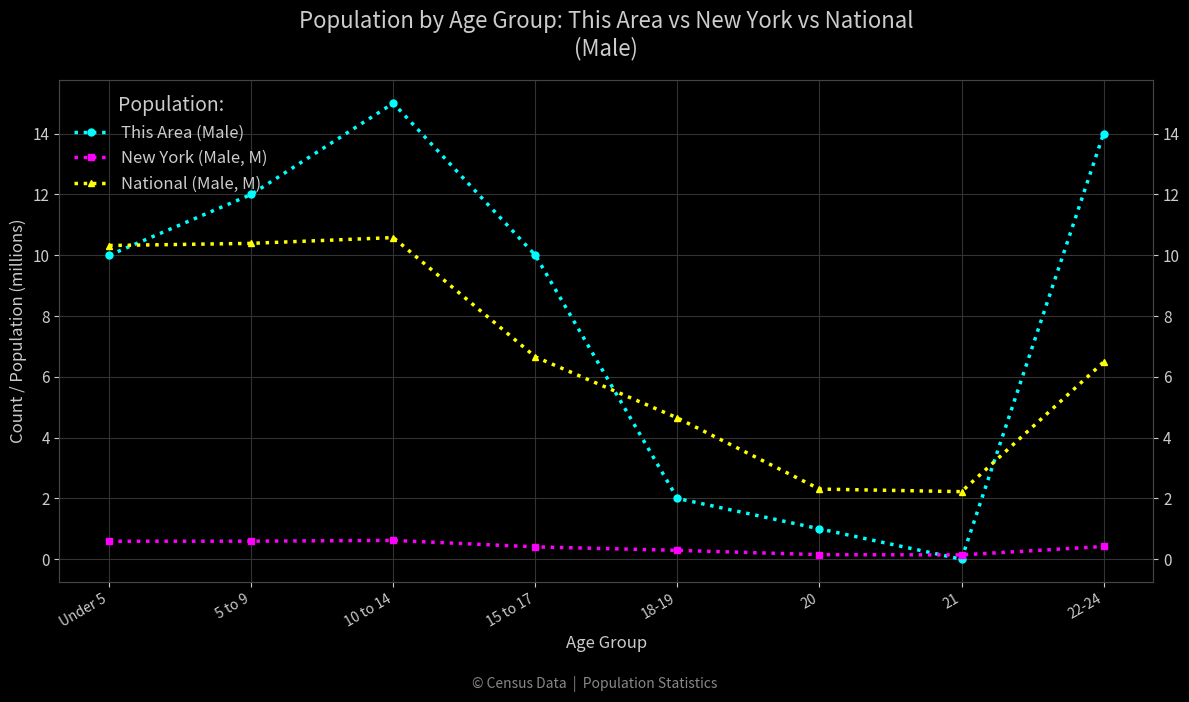

Which series has the widest spread of values?

This Area (Male)